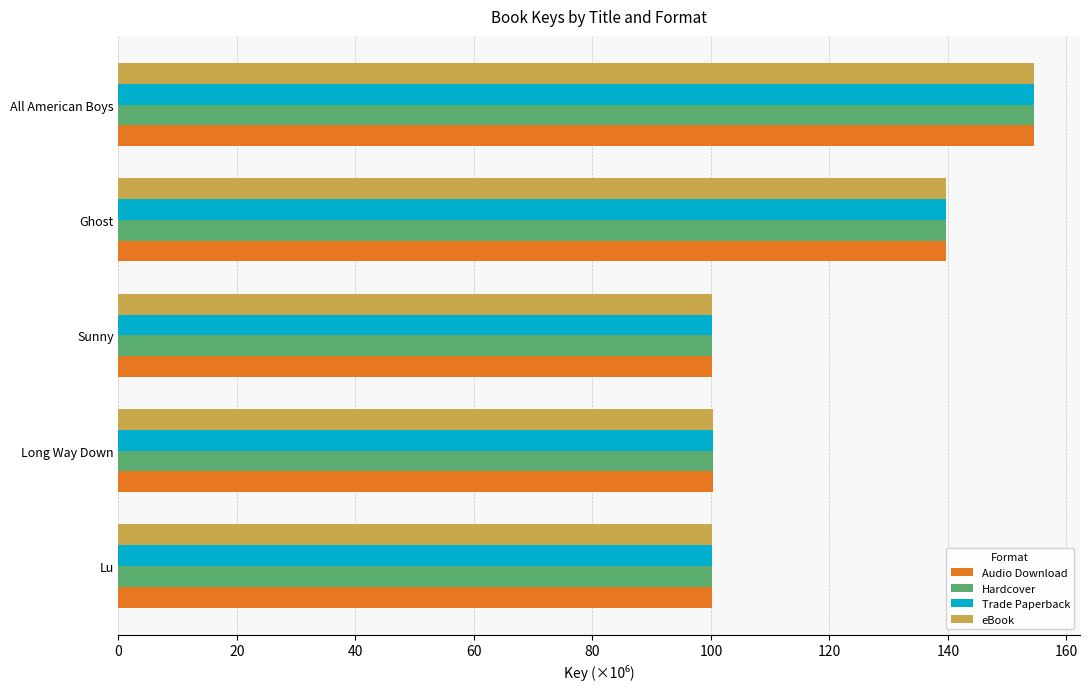

At which category is the sum across all series the highest?

All American Boys